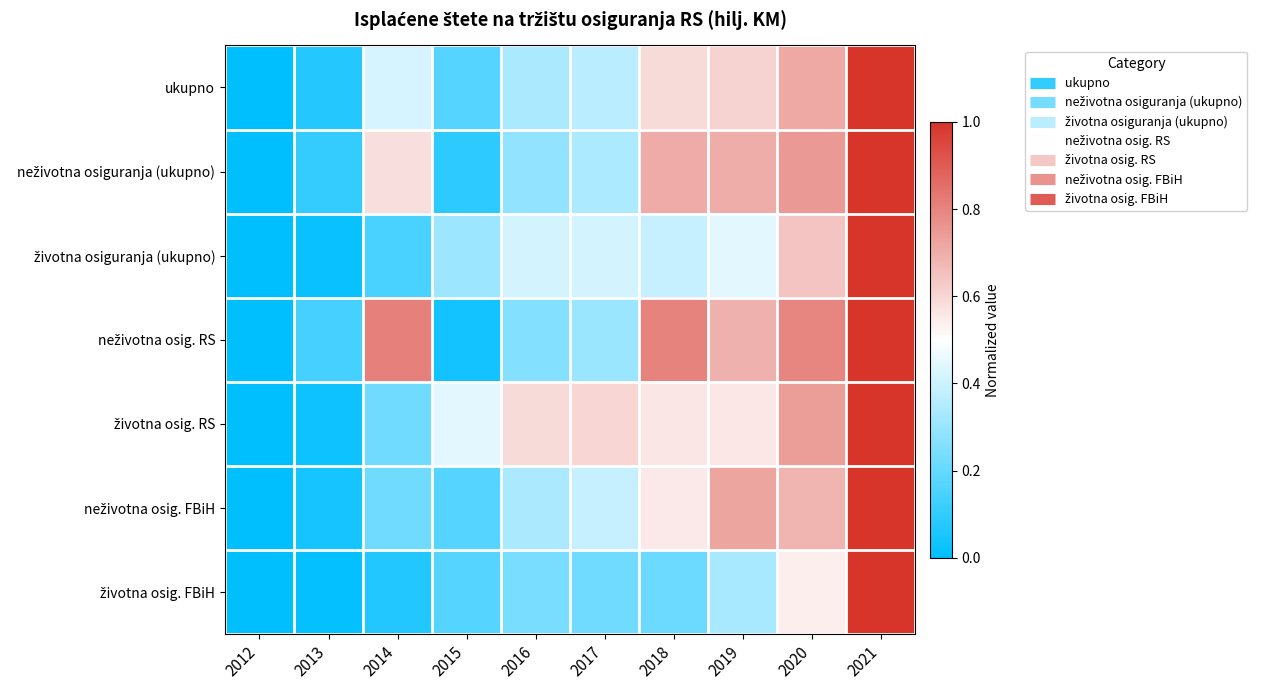

List the series in order of their peak value, highest first.

ukupno, neživotna osiguranja (ukupno), neživotna osig. RS, životna osiguranja (ukupno), neživotna osig. FBiH, životna osig. RS, životna osig. FBiH